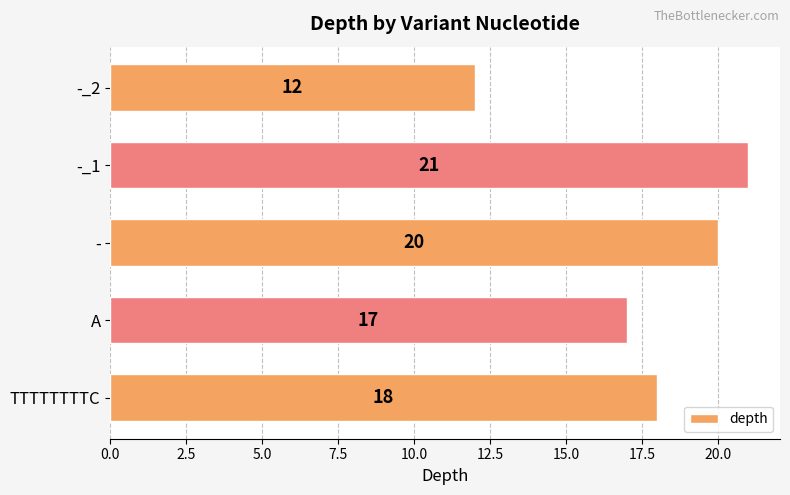

How many data points are less than 18?

2